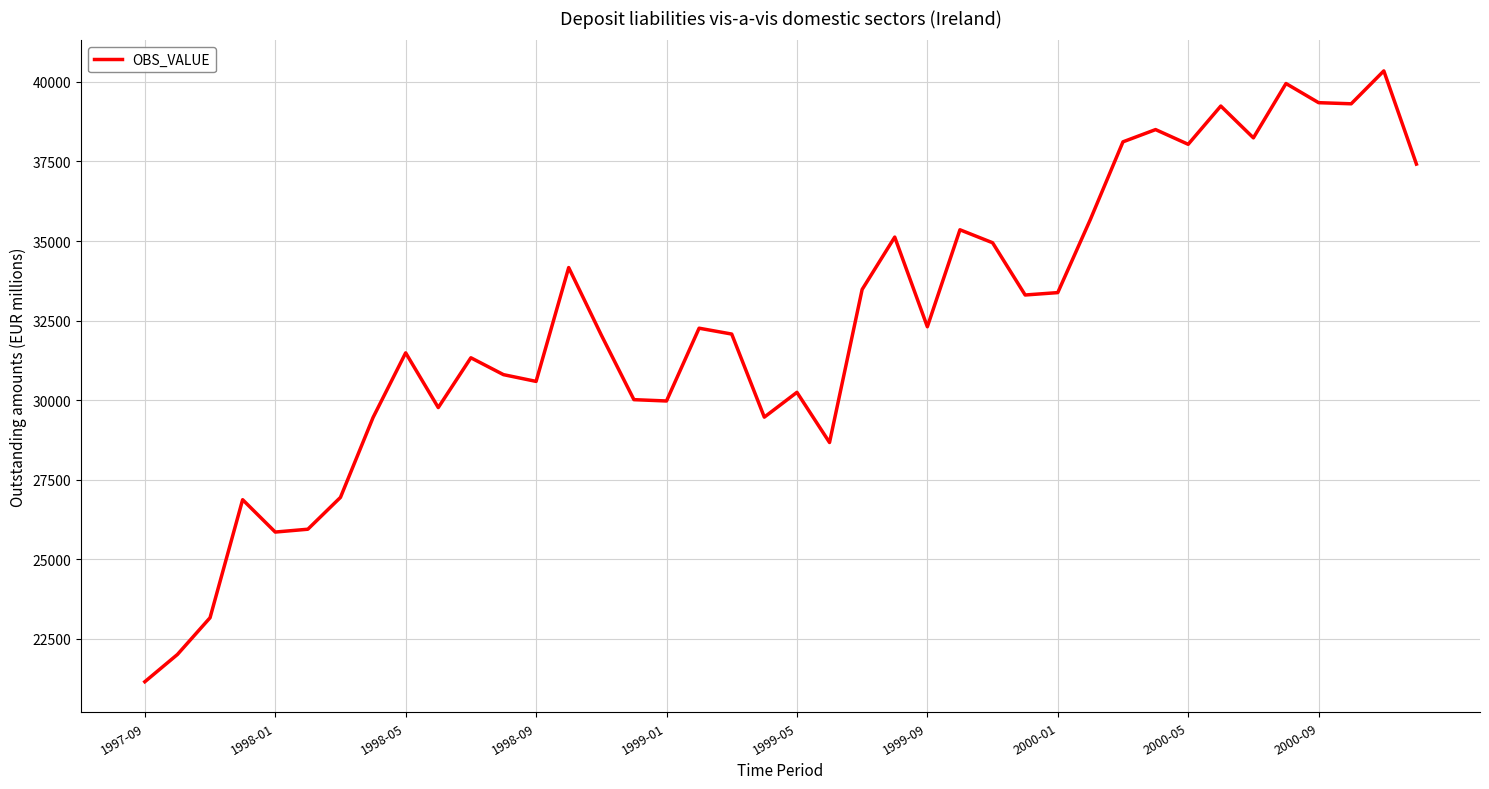

What is the smallest value displayed?

21144.9